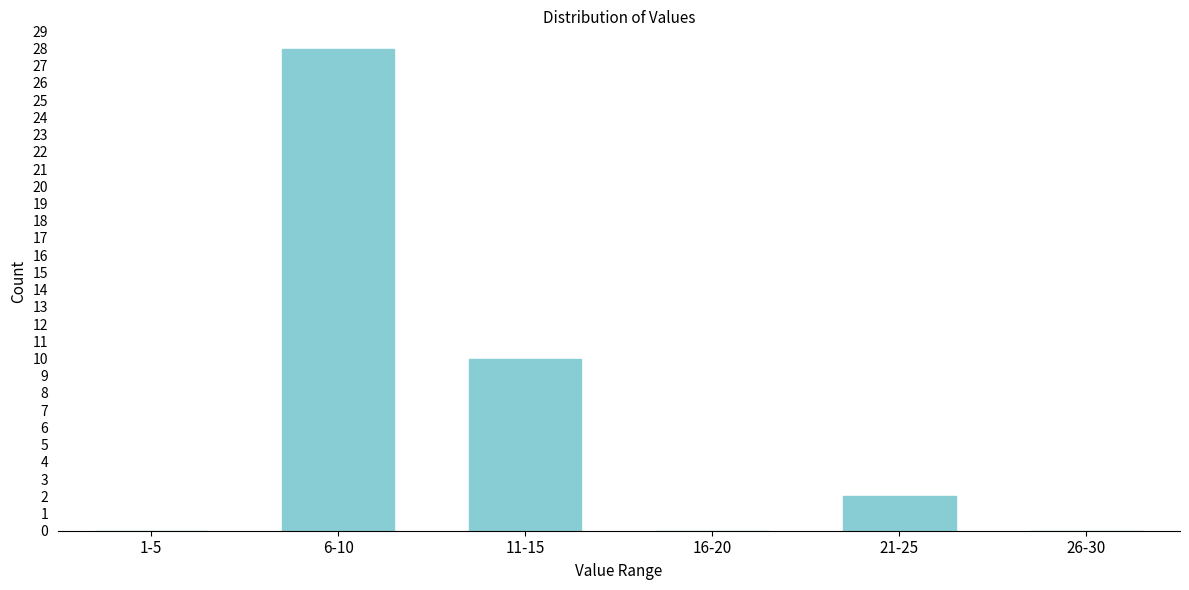

Reading left to right, transcribe all the data shown in this chart.

1-5=0	6-10=28	11-15=10	16-20=0	21-25=2	26-30=0